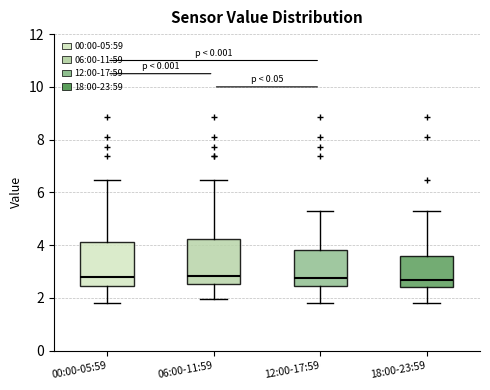

Reading left to right, transcribe this box plot: for each box, give where its median line is, the range the box spans, and where its two whiskers end, as read against the y-axis. The values are not printed on the chart, so give them approximately, as read against the axis.

00:00-05:59: median 2.8, box 2.4 to 4.2, whiskers 1.8 to 6.4
06:00-11:59: median 2.8, box 2.6 to 4.2, whiskers 2.0 to 6.4
12:00-17:59: median 2.8, box 2.4 to 3.8, whiskers 1.8 to 5.4
18:00-23:59: median 2.8, box 2.4 to 3.6, whiskers 1.8 to 5.4